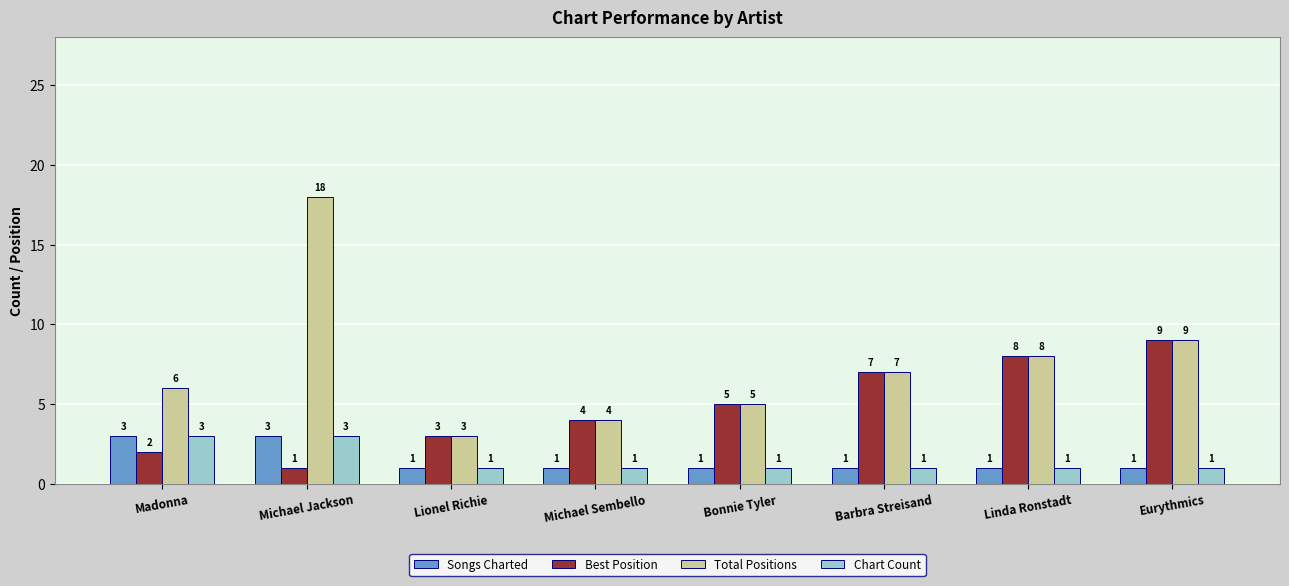

Which series has the largest total across all categories?

Total Positions